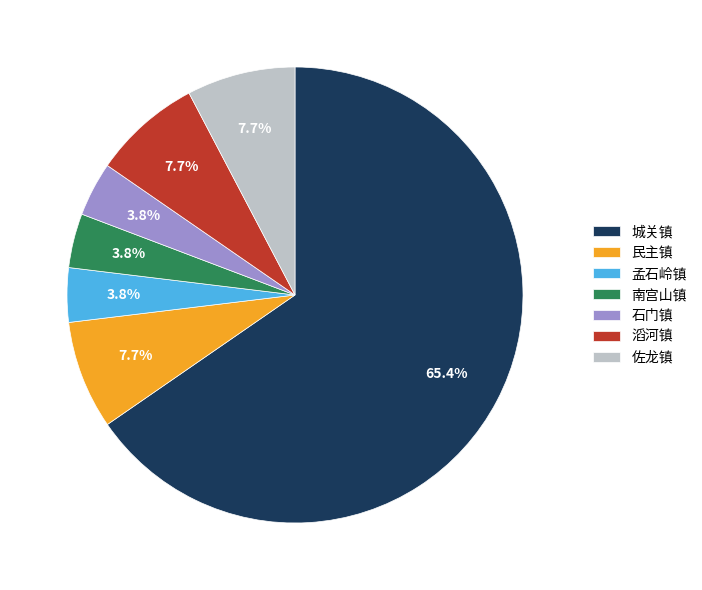

Do 石门镇 and 佐龙镇 together represent more than half of the pie?

No